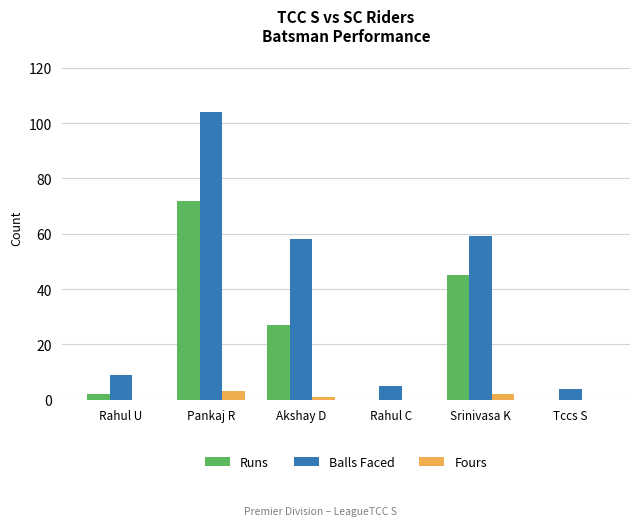

Between Pankaj R and Tccs S, which series saw the biggest shift?

Balls Faced